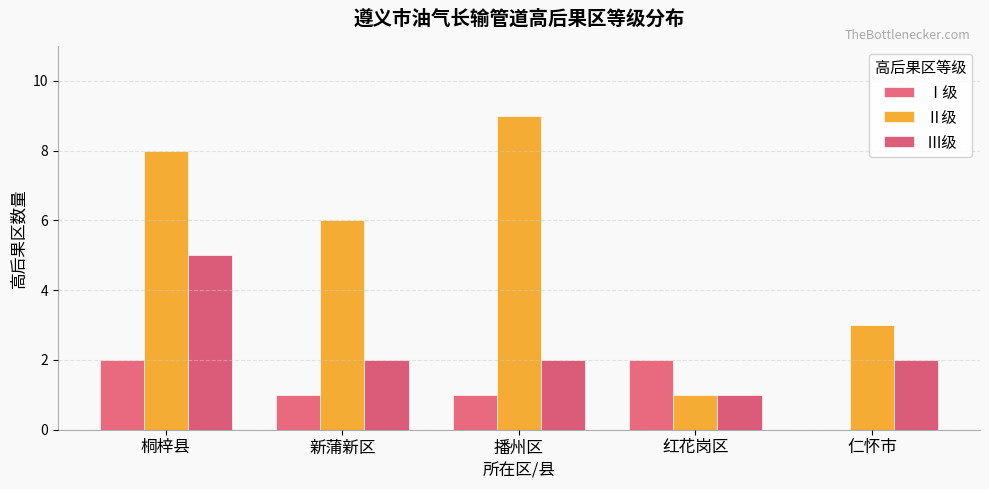

How many groups of bars are there?

5